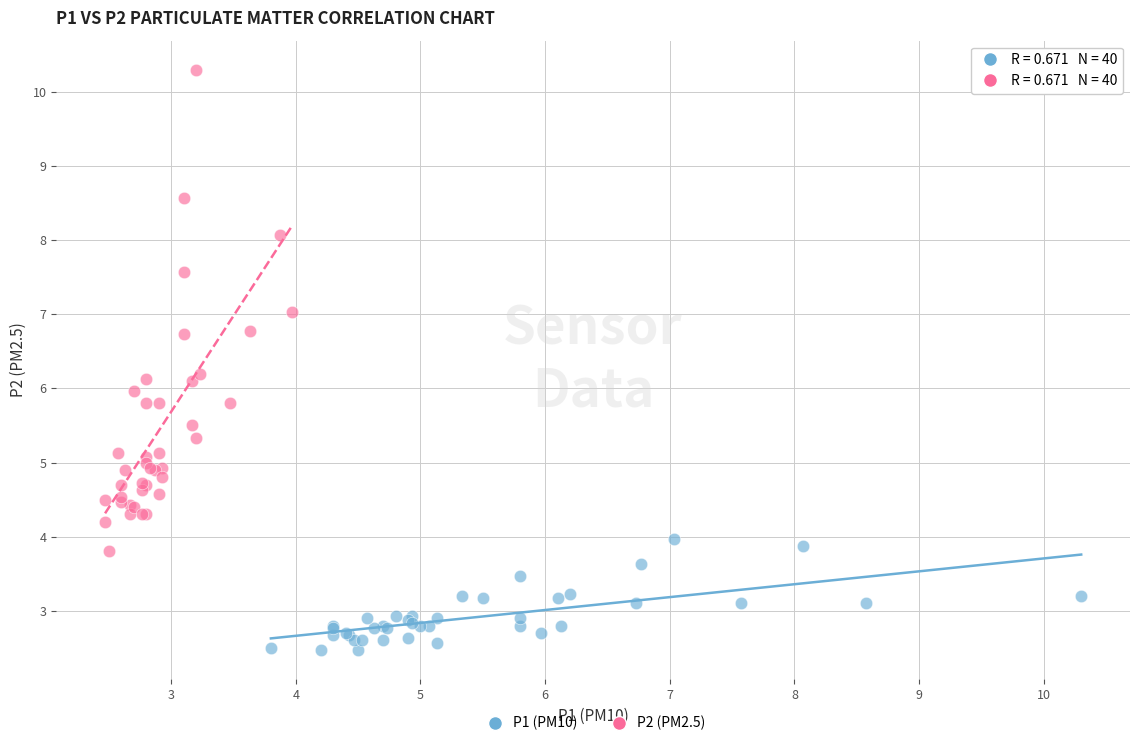

Which series contains the highest Y value?

P2 (PM2.5)